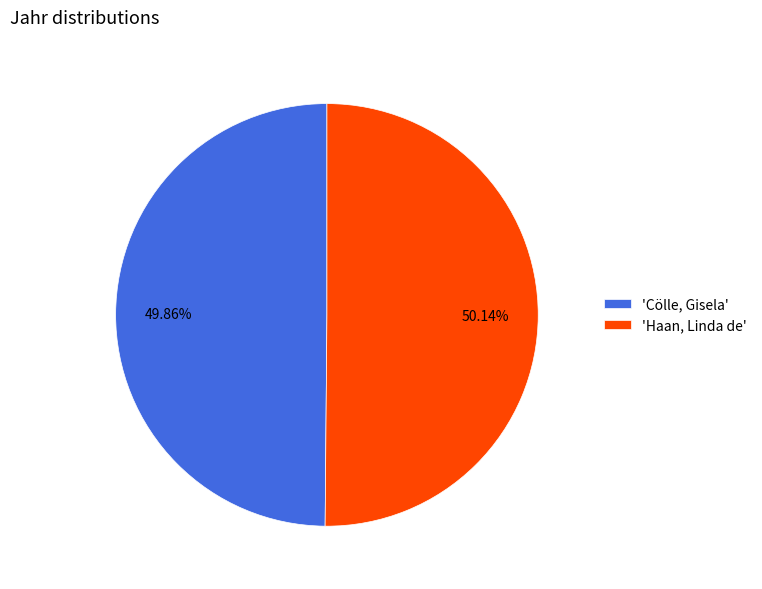

Approximately how many times larger is the value at 'Haan, Linda de' compared to 'Cölle, Gisela'?

1.0